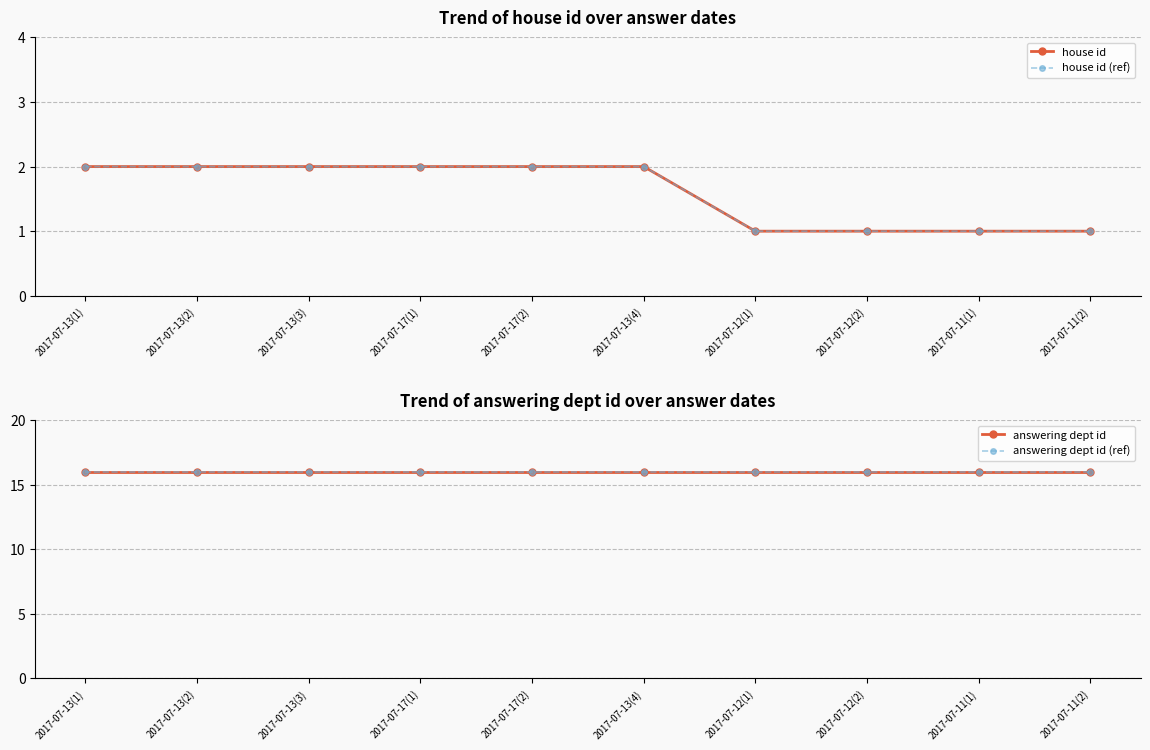

At how many categories does at least one series exceed 4?

10